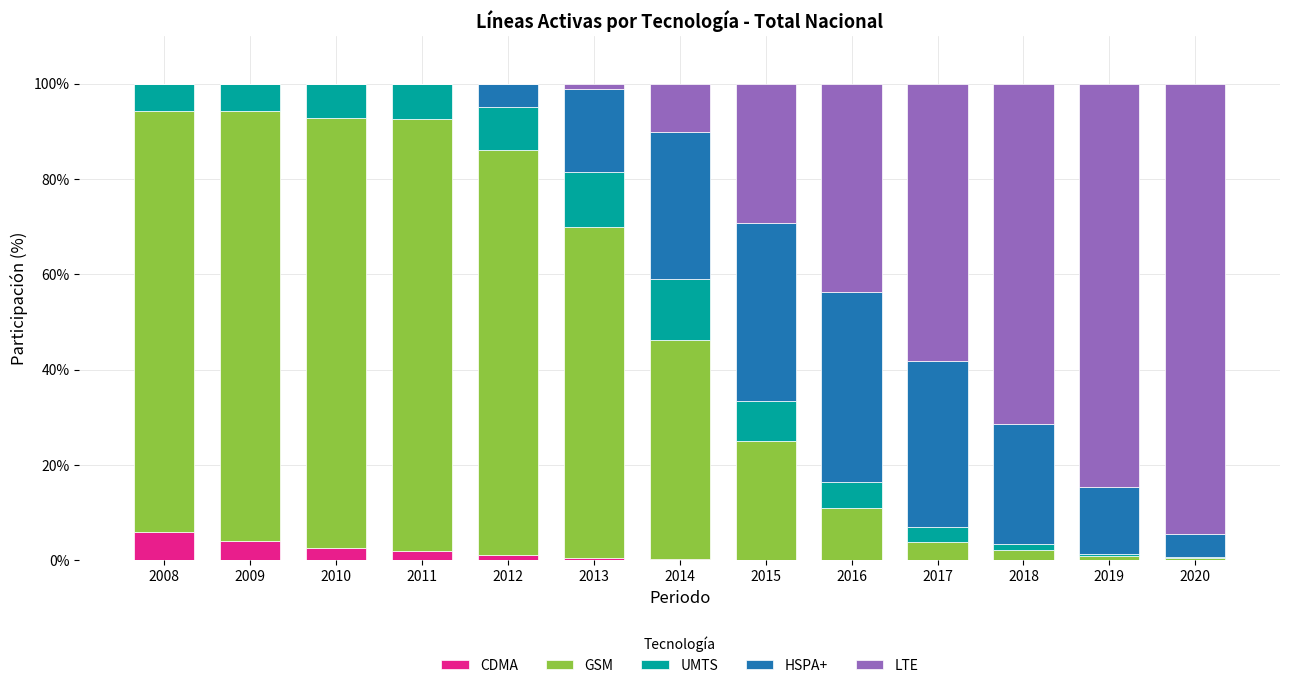

What is the maximum value for CDMA?

5.9